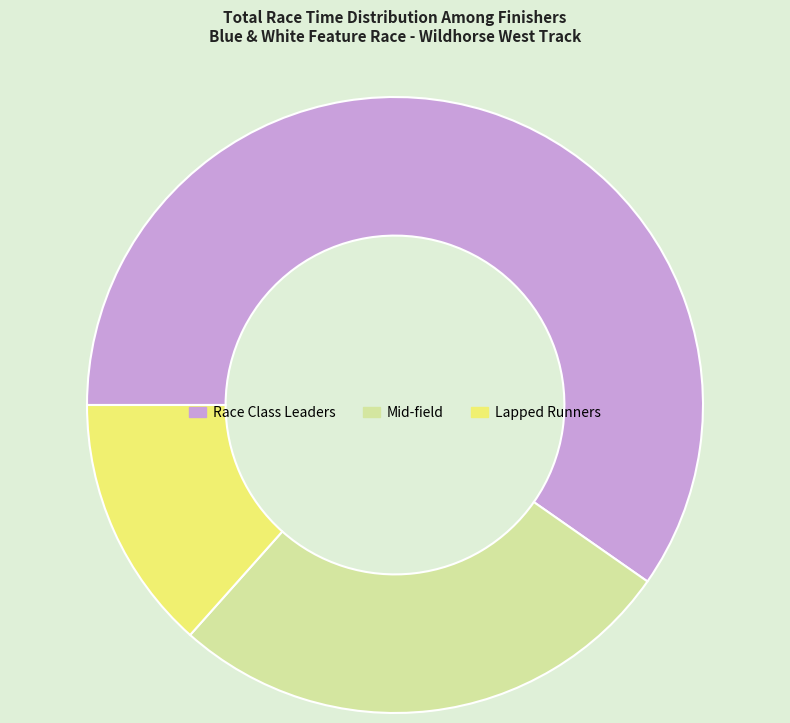

How many segments does this pie chart have?

3